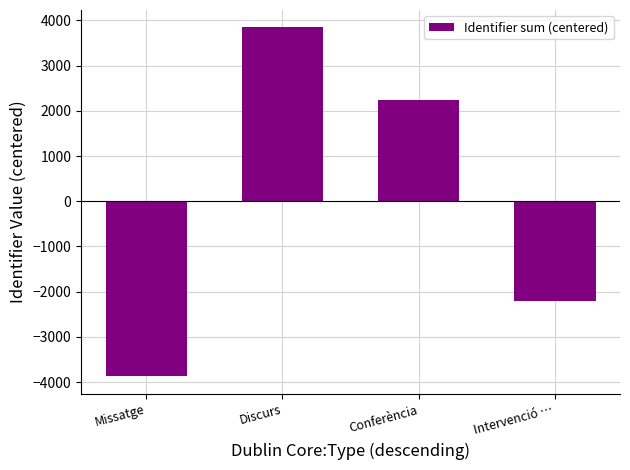

Are the bars grouped side by side (vs. stacked)?

No